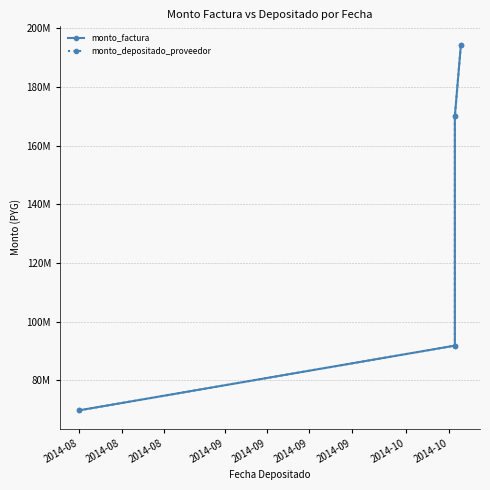

True or false: monto_factura has more than 1 points higher than both neighbors.

False